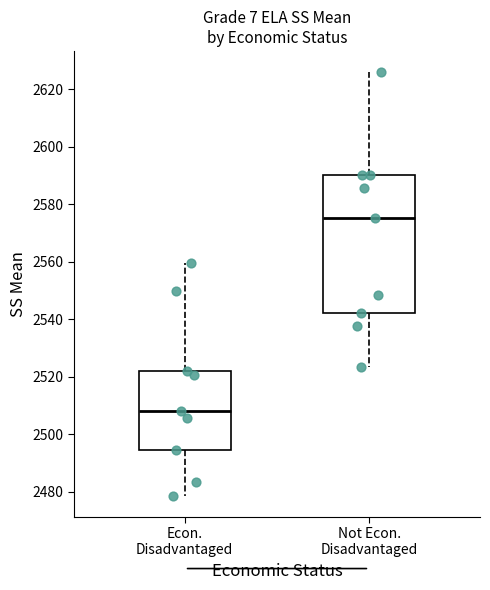

Comparing the boxes themselves (not the whiskers), which one is the tallest?

Not Econ. Disadvantaged